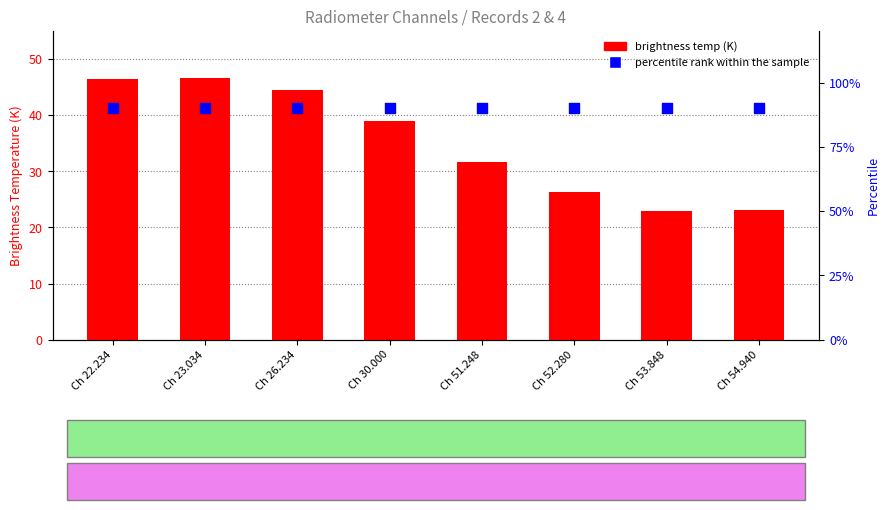

Is the value of brightness temp (K) at Ch 26.234 greater than the value of percentile rank within the sample at Ch 52.280?

No